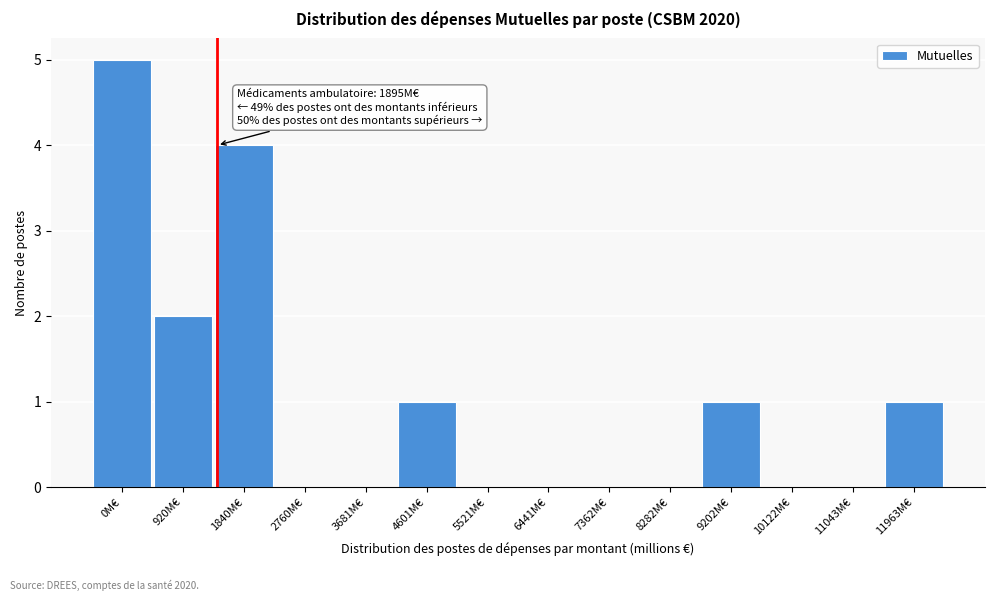

Reading right to left, list all the values displayed in this chart.

11963M€=1	11043M€=0	10122M€=0	9202M€=1	8282M€=0	7362M€=0	6441M€=0	5521M€=0	4601M€=1	3681M€=0	2760M€=0	1840M€=4	920M€=2	0M€=5